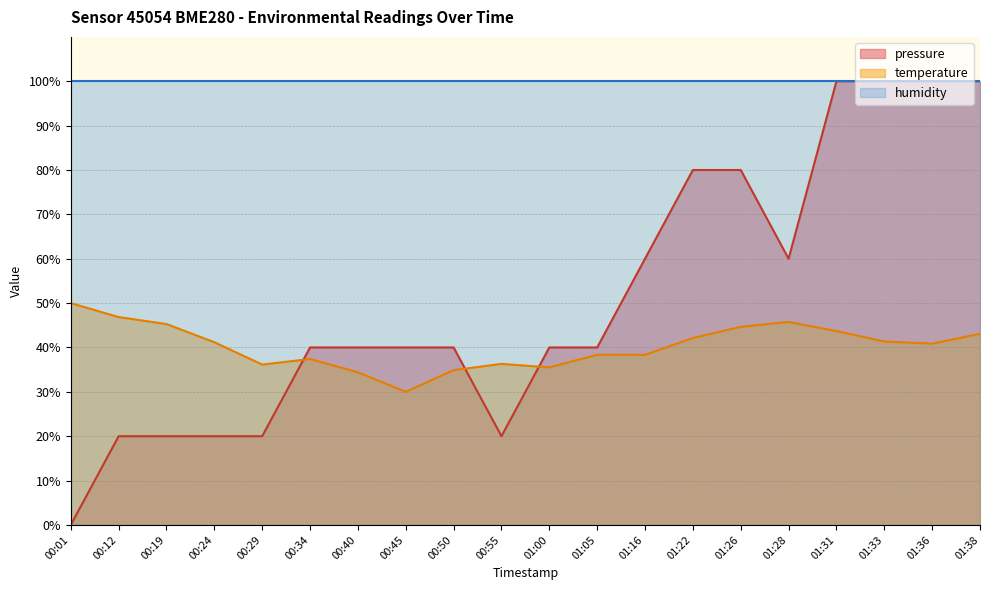

Which series has the largest total across all categories?

humidity